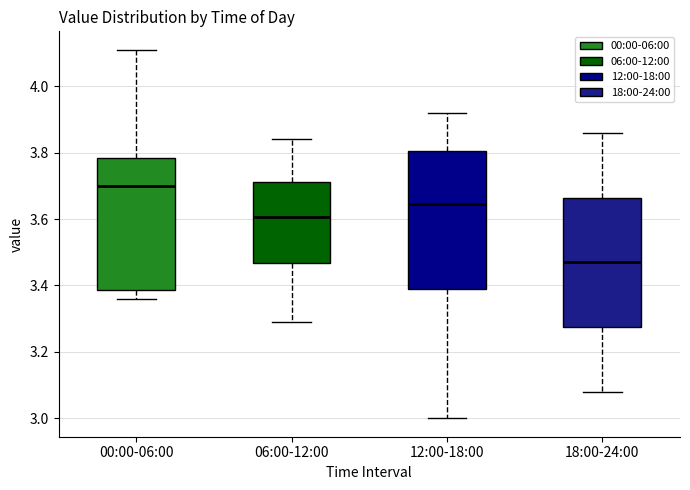

Where does the lower whisker of the box for 00:00-06:00 end on the y-axis? The values are not printed on the chart, so give them approximately, as read against the axis.

3.36